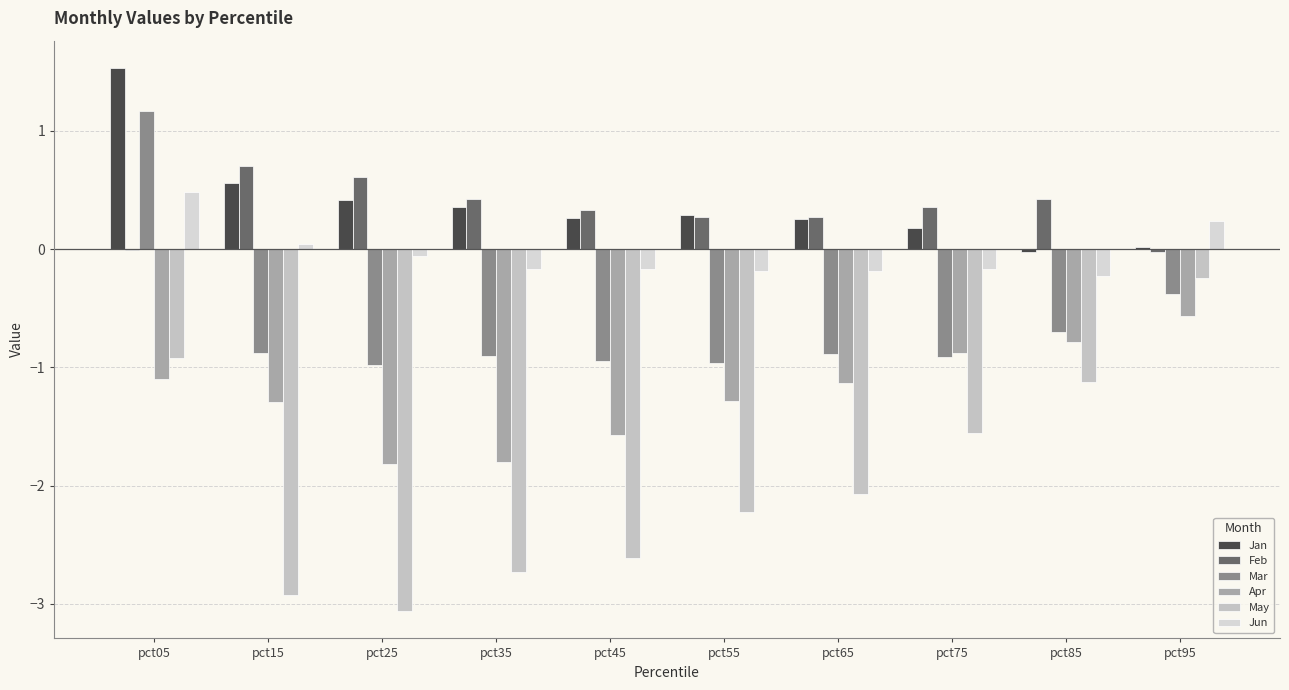

The Jan series shows 1.5 at pct05. True or false?

True